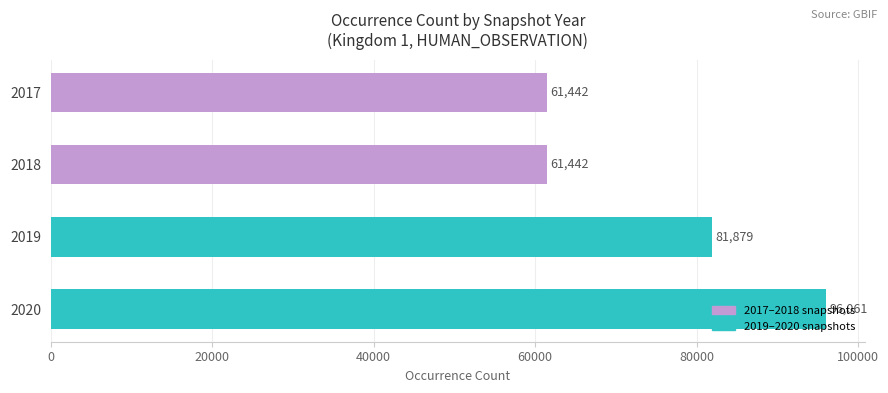

What is the difference between the values at 2017 and 2020?

34619